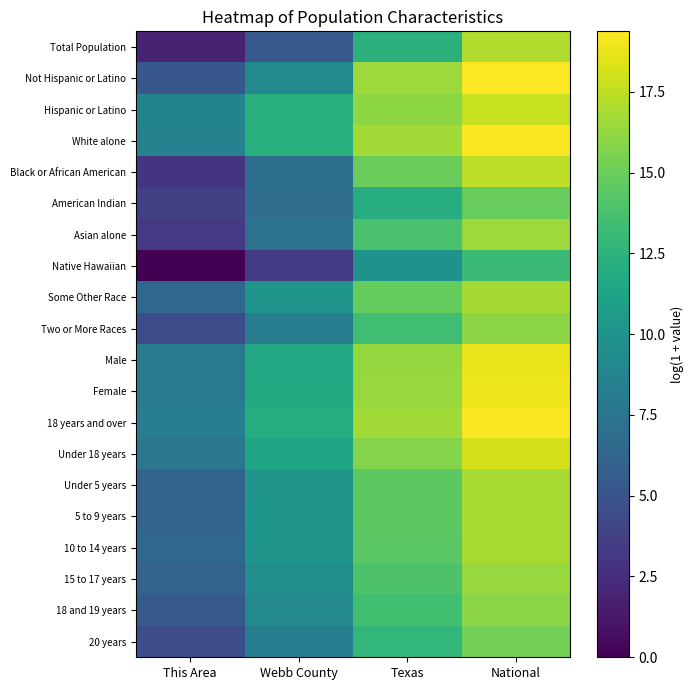

Which category has the lowest value across all series?

This Area